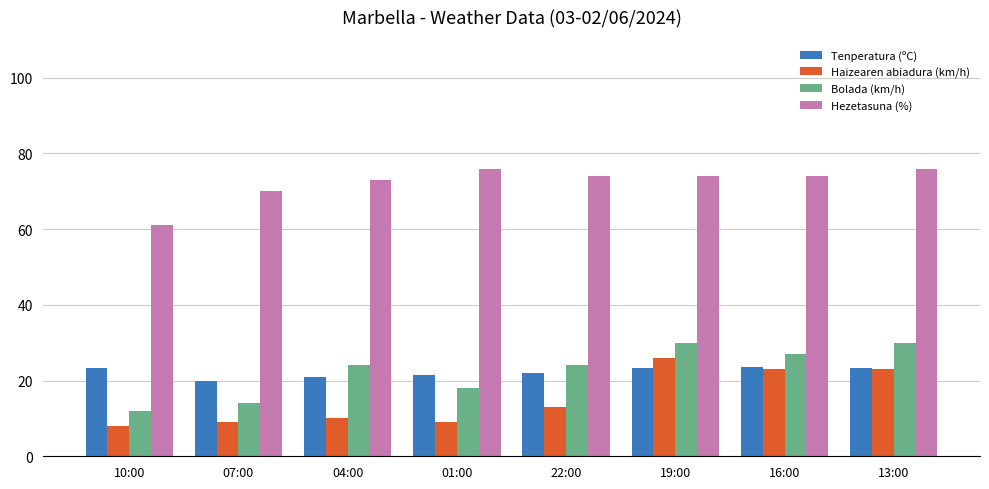

What is the sum of all Haizearen abiadura (km/h) values?

121.0